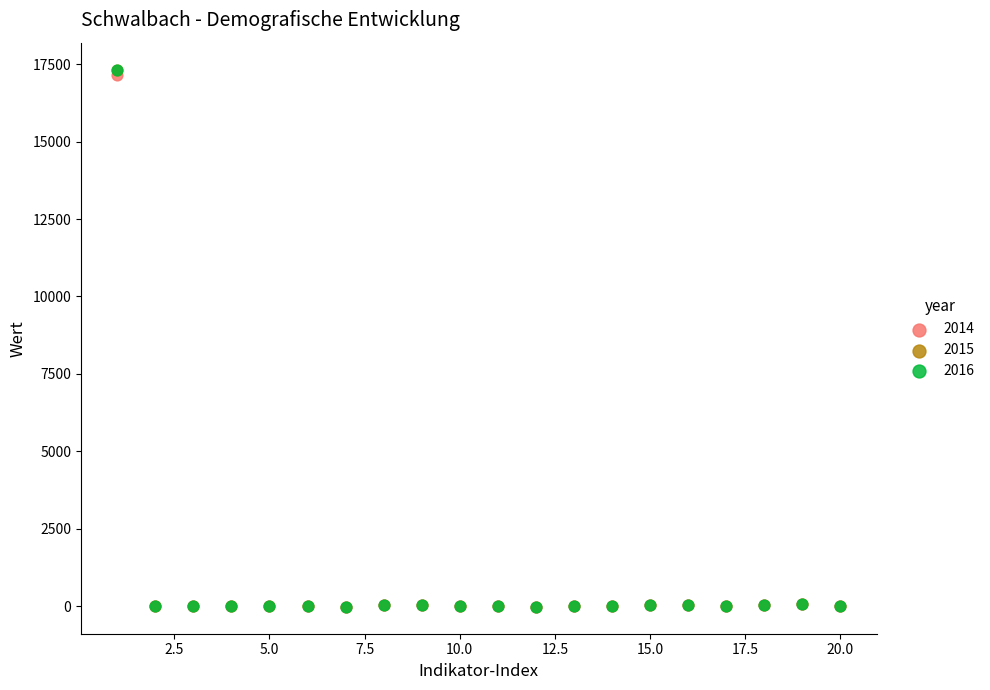

What are all the series names shown in the legend?

2014, 2015, 2016